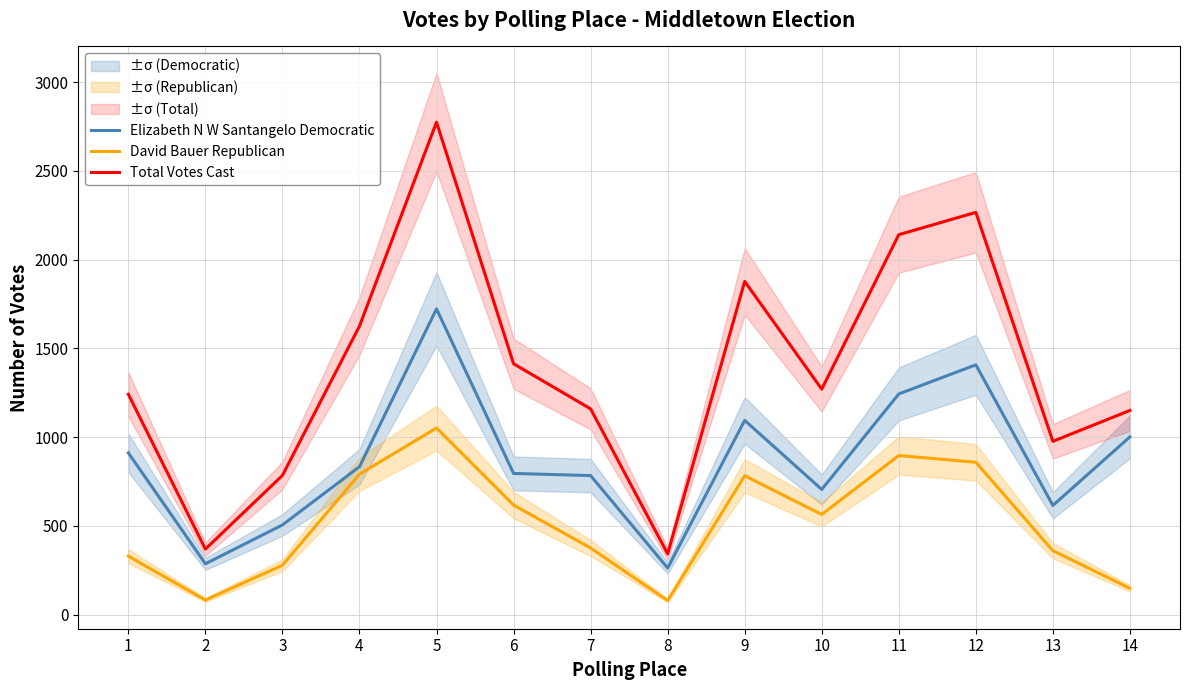

Where is Total Votes Cast nearest to the value 1559?

4